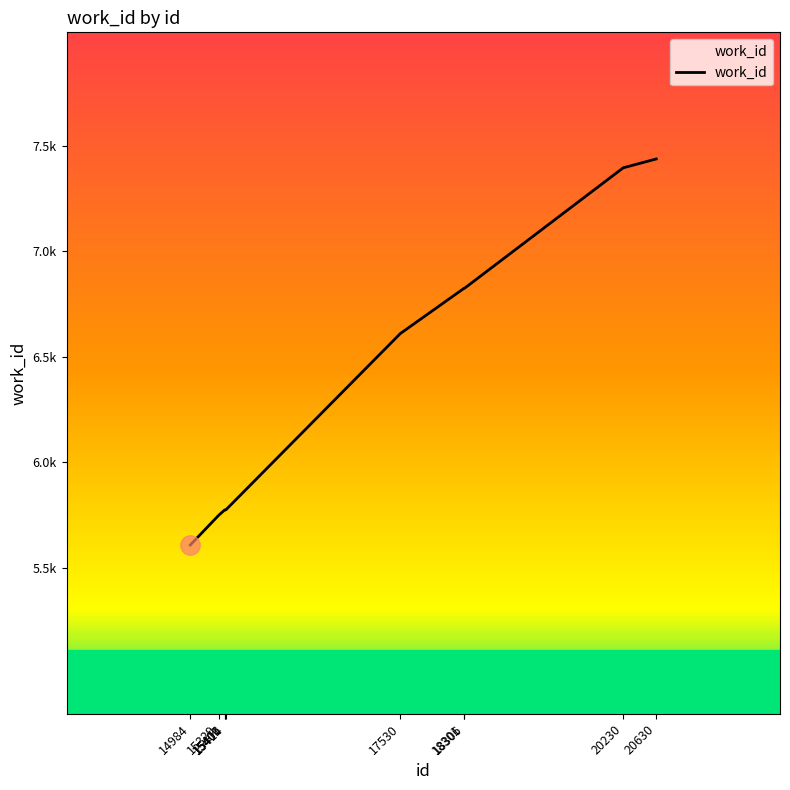

Where does the data first go above 6611?

18301